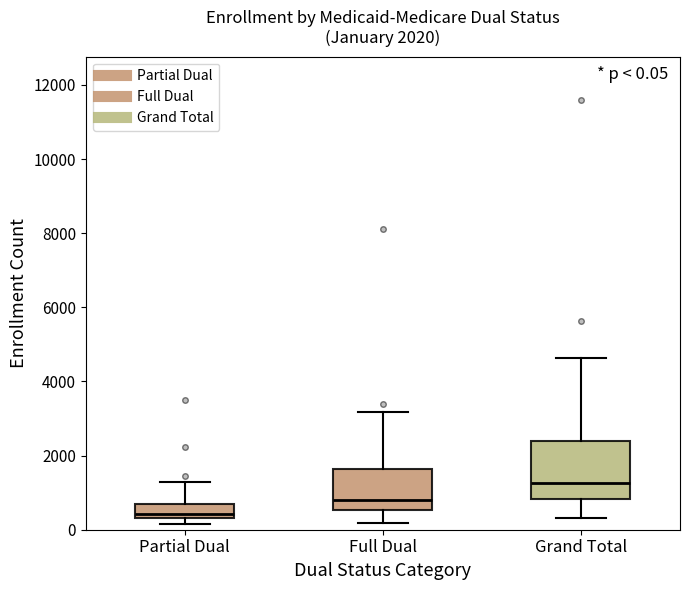

Which box is the tallest, from its lower edge to its upper edge?

Grand Total